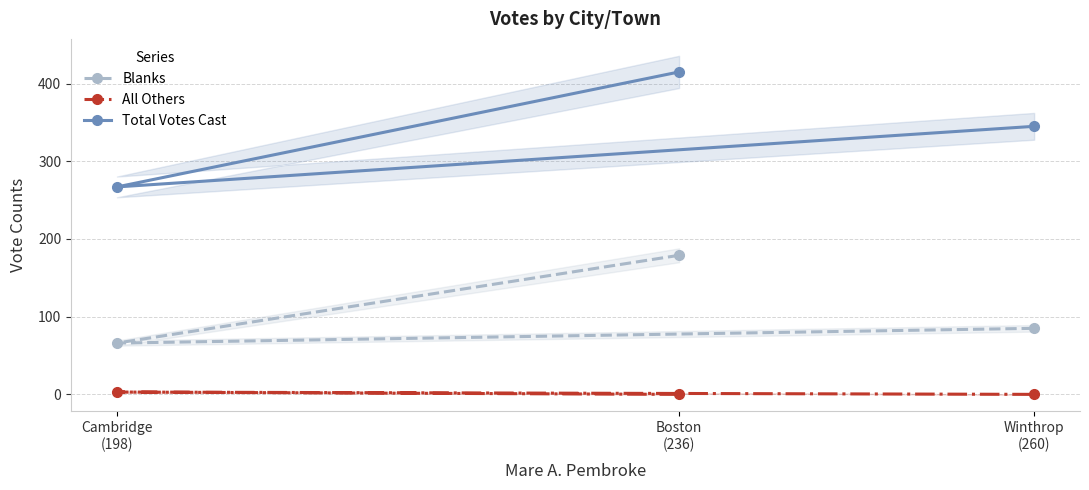

True or false: All Others has a value of 0 at Winthrop
(260).

True